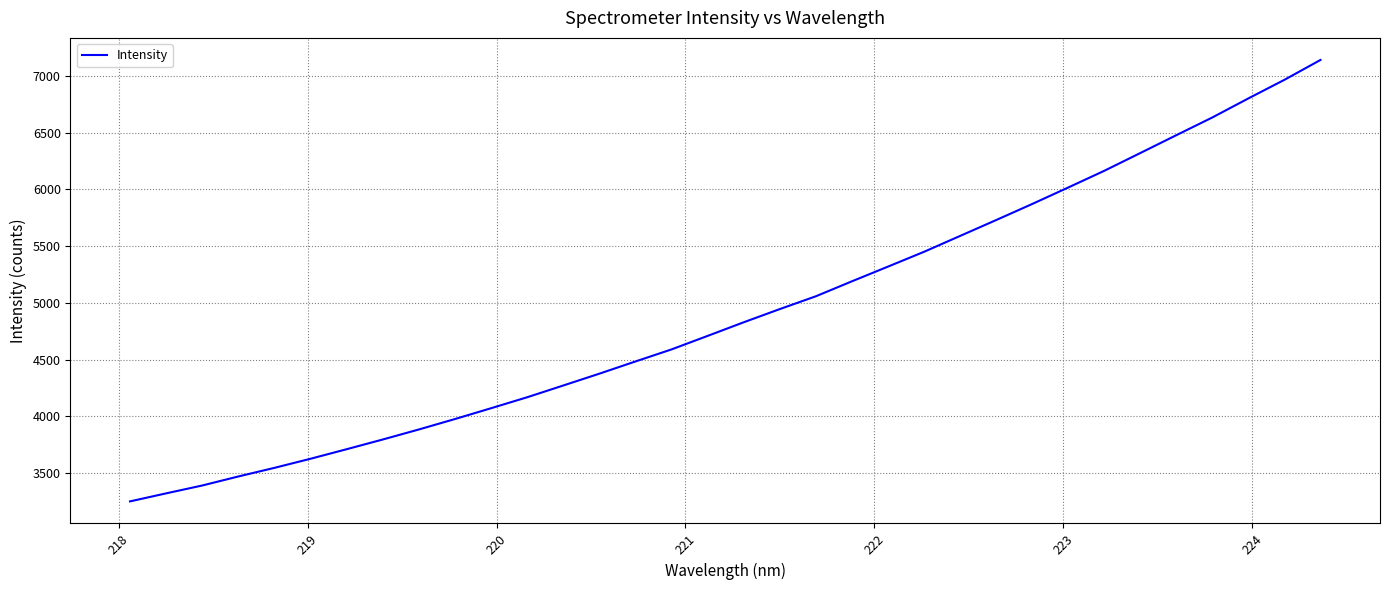

True or false: the data has more than 2 interior local peaks.

False